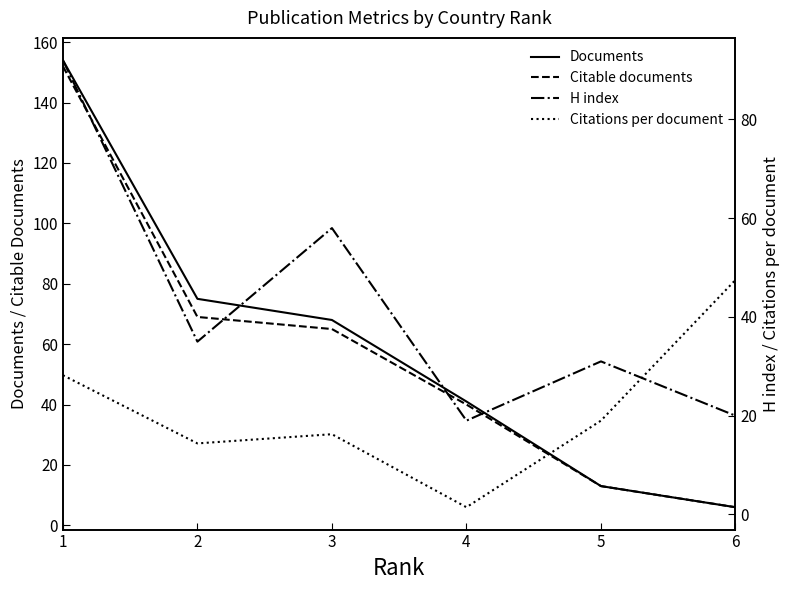

Which category has the highest value across all series?

1